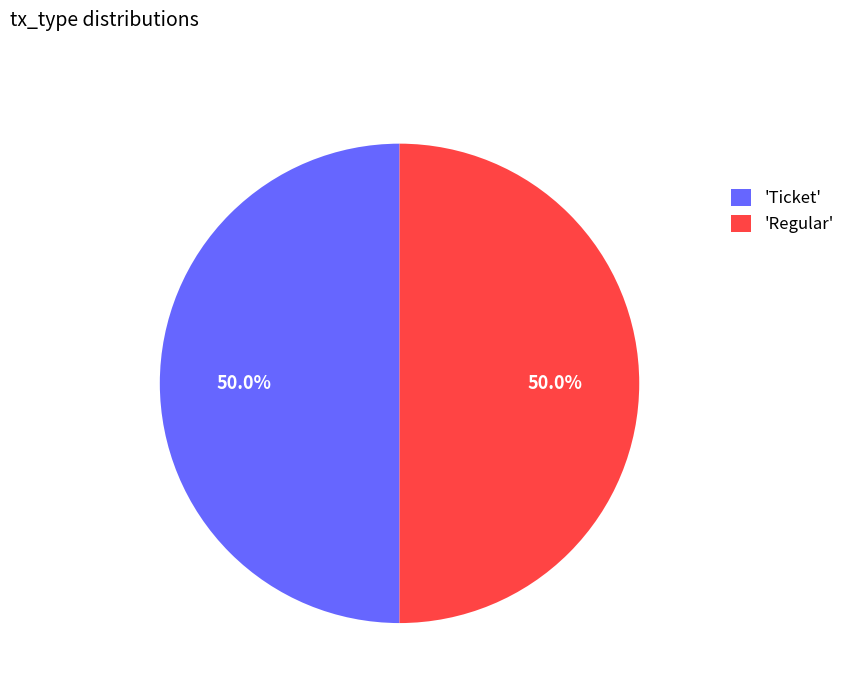

What is the ratio of the value at 'Ticket' to the value at 'Regular'?

1.0